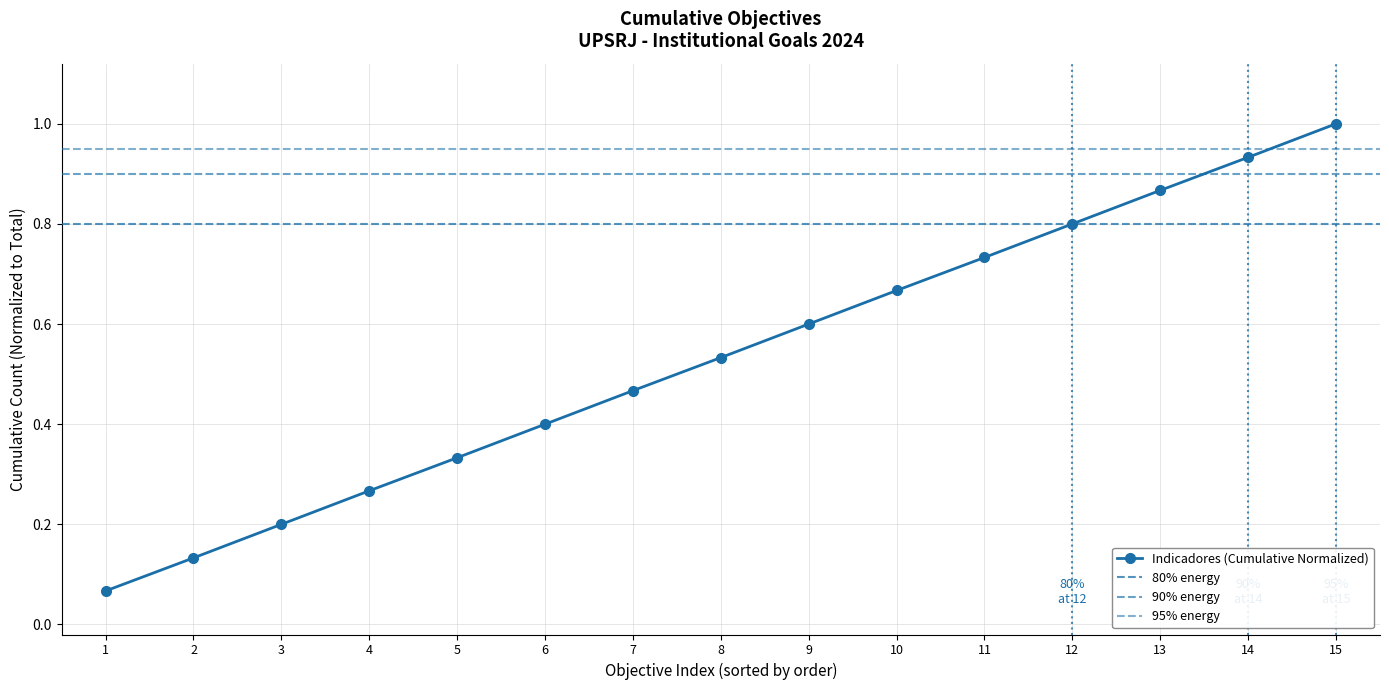

How many lines are shown in the chart?

1